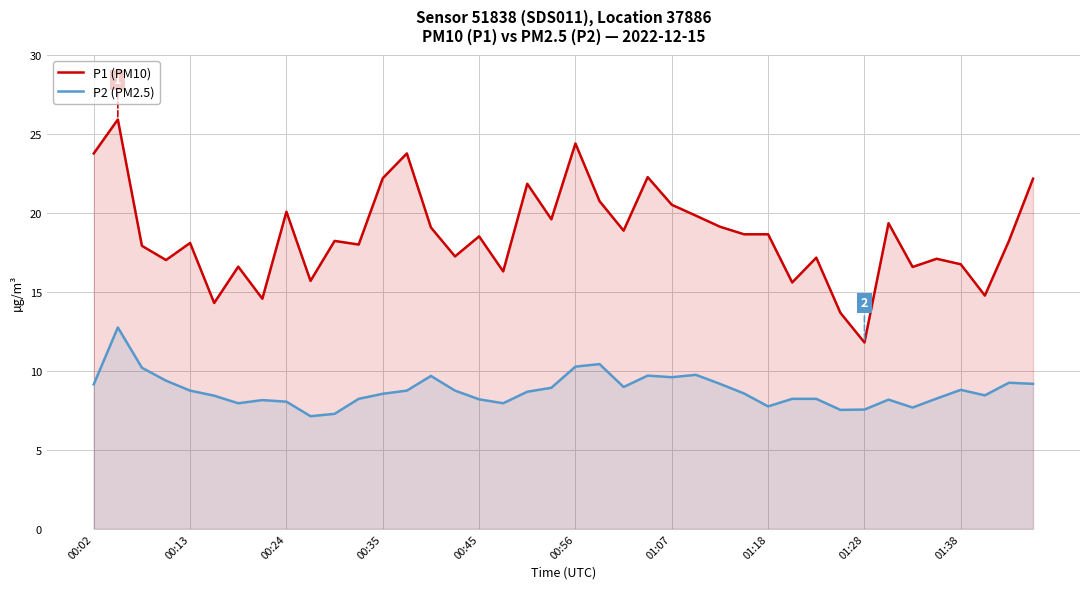

Which series has the largest total across all categories?

P1 (PM10)